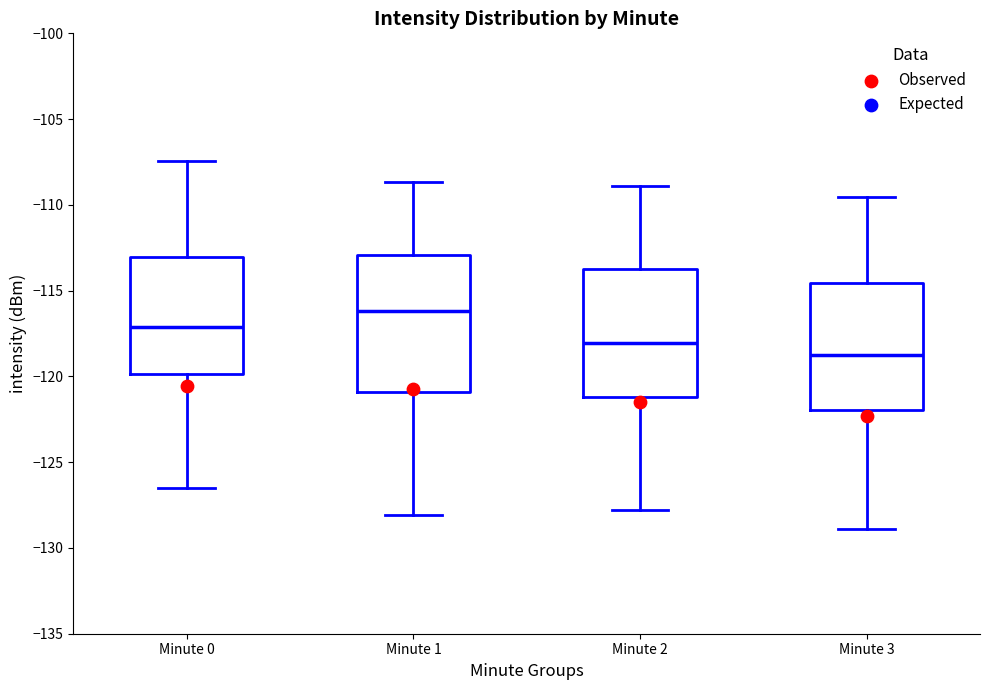

Where does the upper whisker of the box for Minute 0 end on the y-axis? The values are not printed on the chart, so give them approximately, as read against the axis.

-107.5